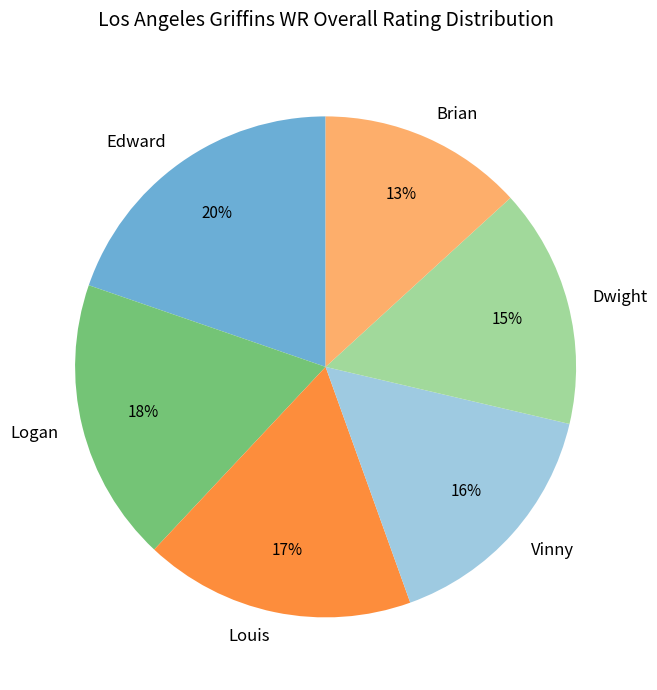

To the nearest percent, what is the difference between the Logan and Louis slice percentages?

1%